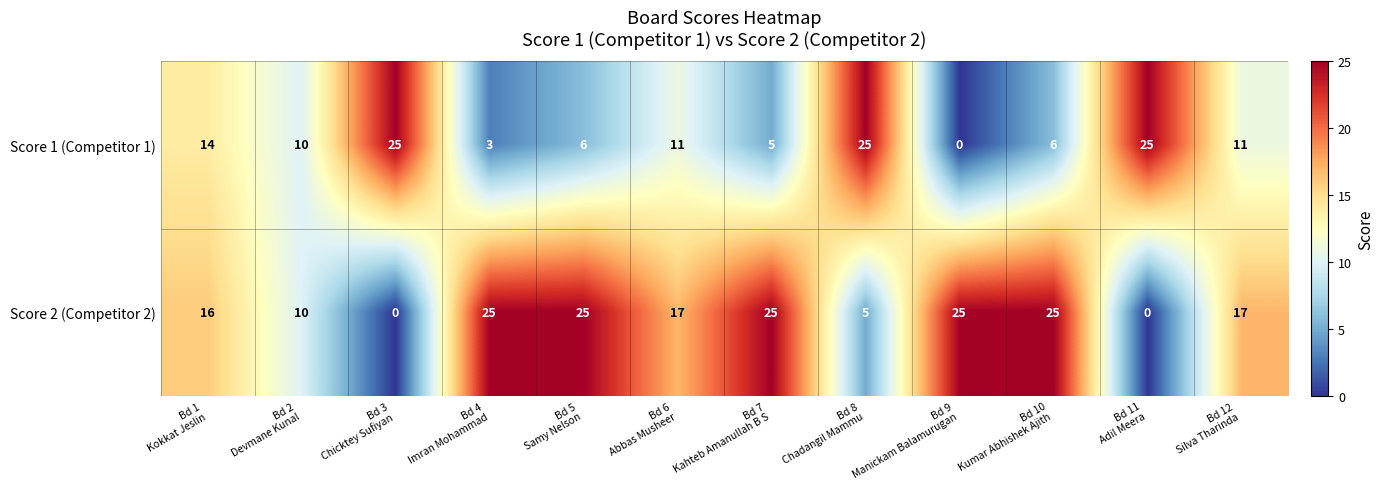

At how many categories does at least one series exceed 3?

12